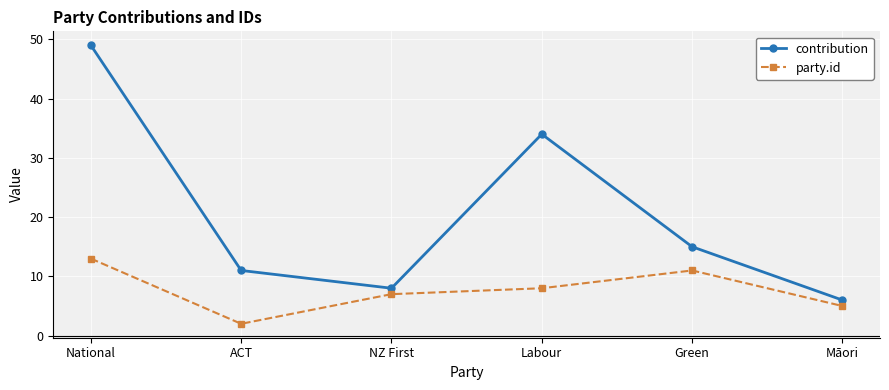

What is the total value across all series at Māori?

11